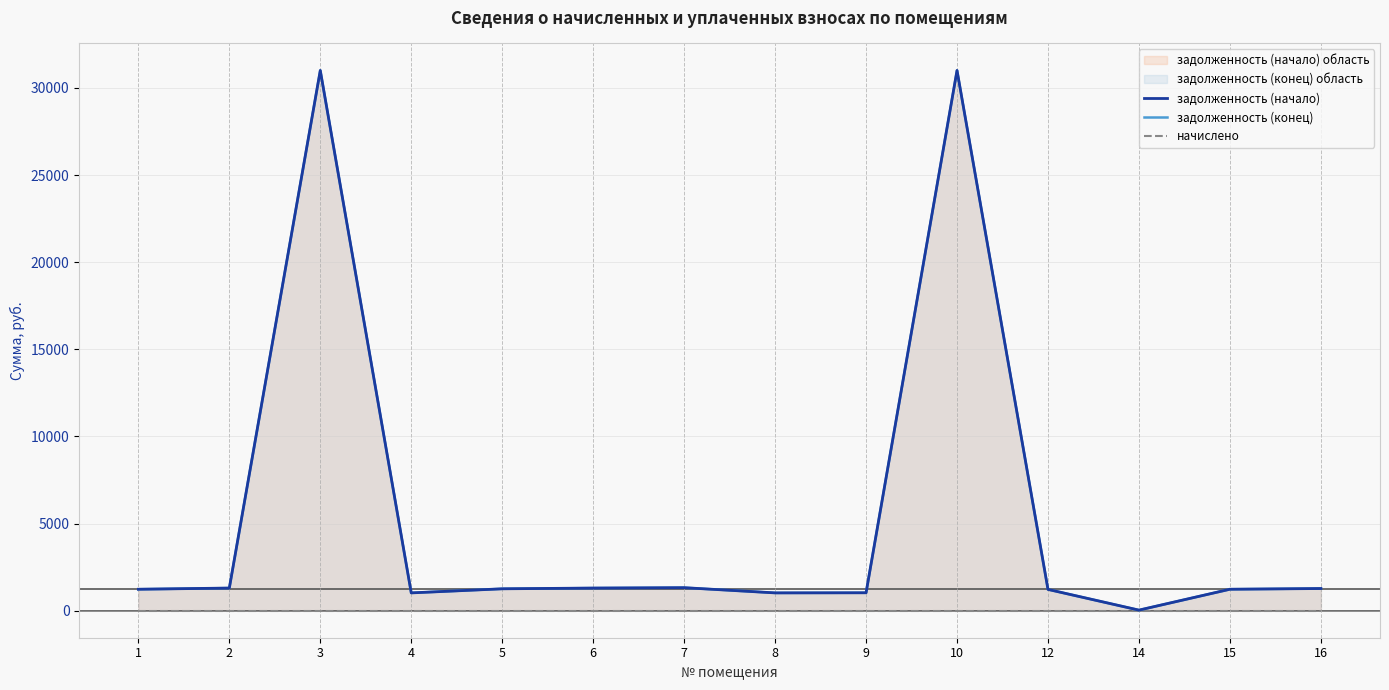

List the labels in order of задолженность (конец) value, smallest first.

14, 8, 4, 9, 12, 1, 15, 5, 16, 2, 6, 7, 3, 10